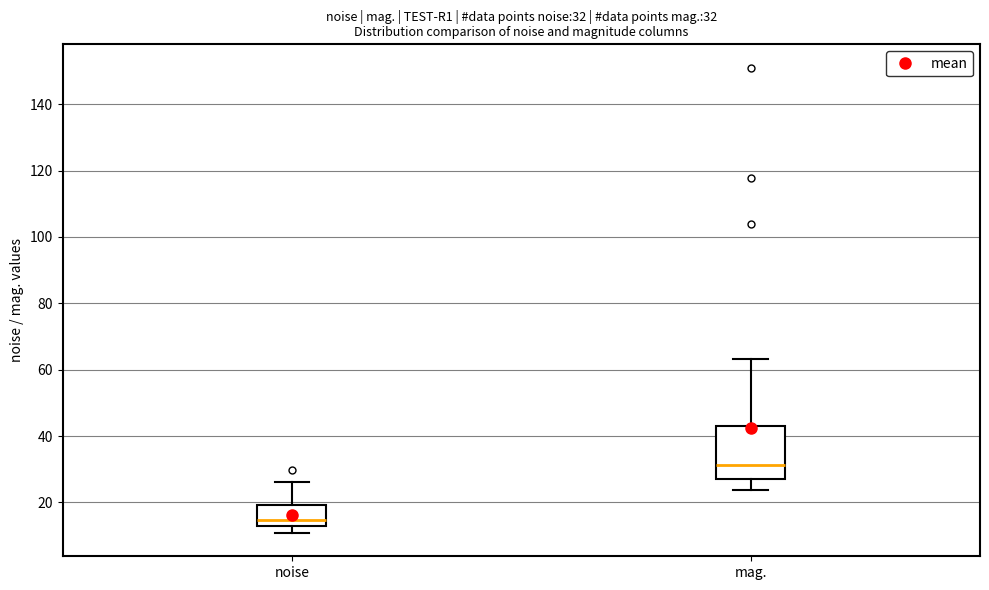

Which box has the highest median line?

mag.